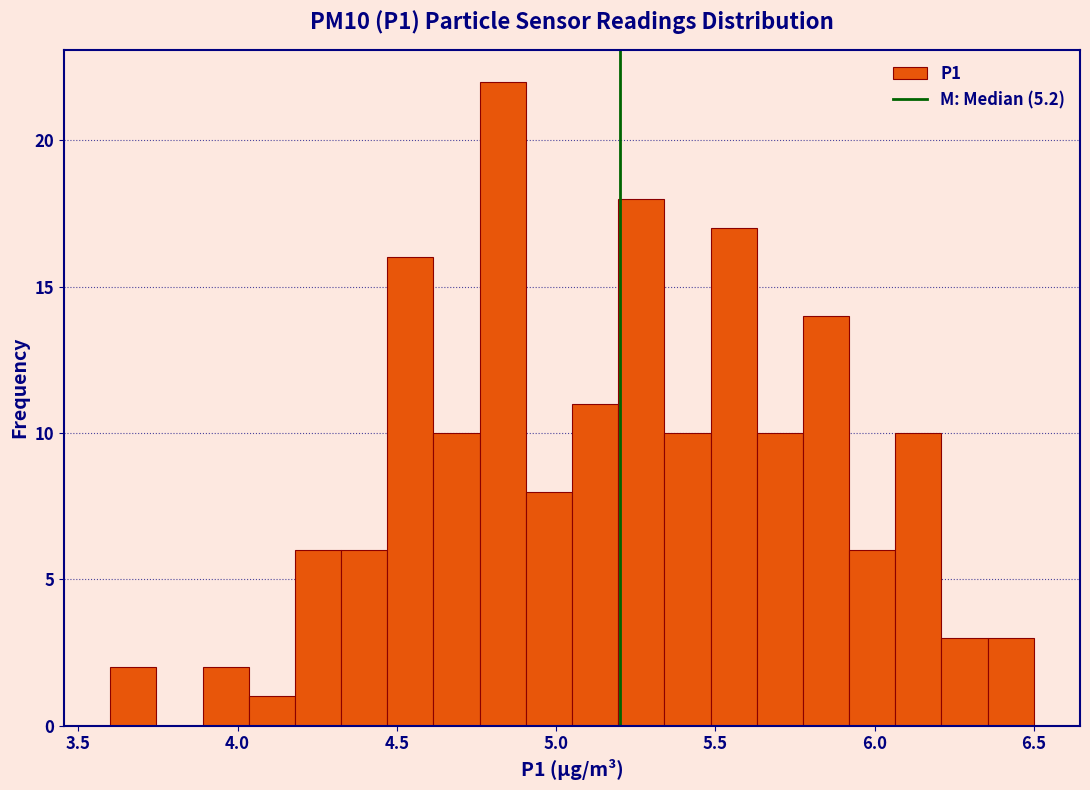

Around what value on the x-axis is the tallest bar? Give the approximate position of its centre, as read against the axis.

4.85